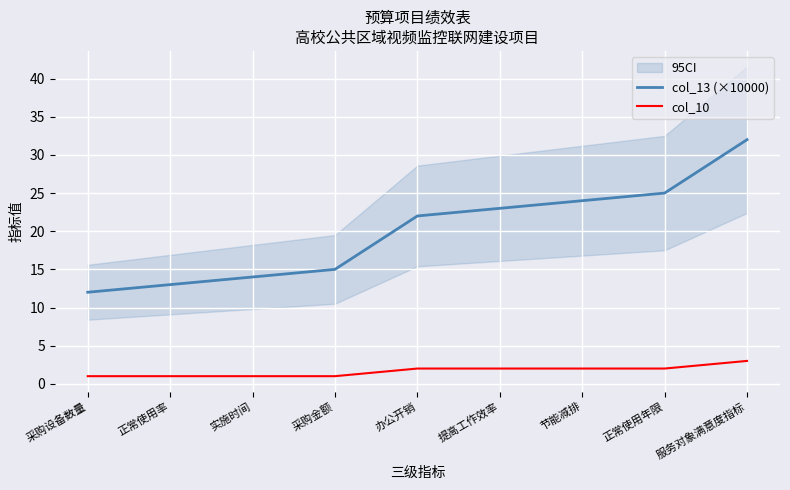

True or false: col_13 (×10000) and col_10 intersect in this chart.

False